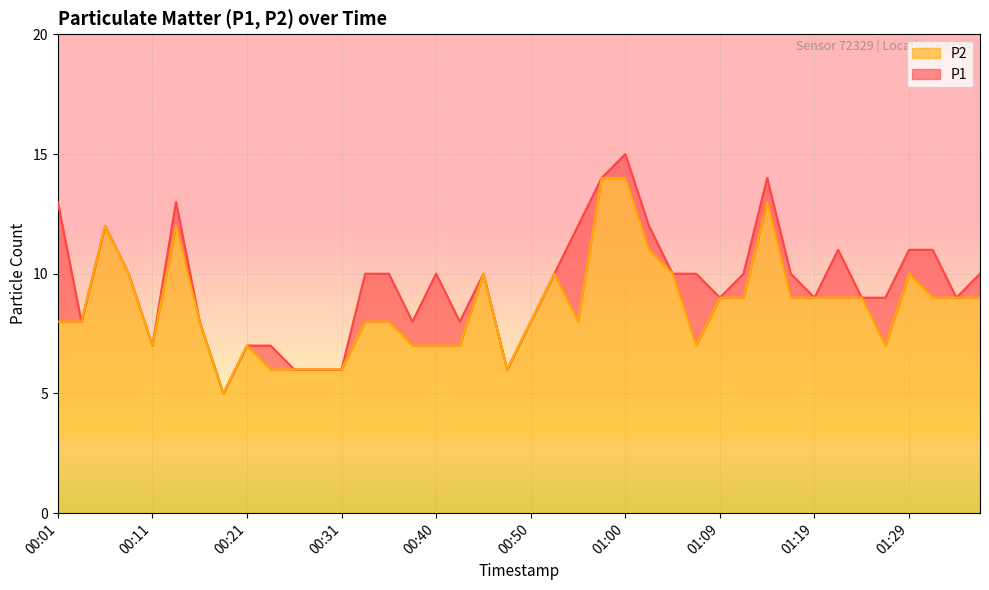

Does the chart display data point markers on the line(s)?

No